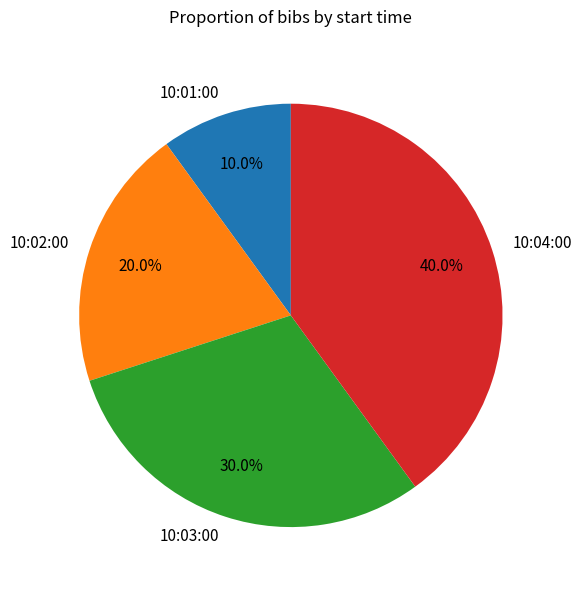

Does any single category account for the majority?

No